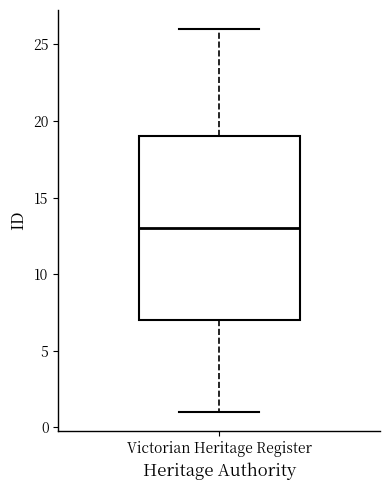

Read this box plot against the y-axis: the position of the median line, the range covered by the box, and the ends of both whiskers. The values are not printed on the chart, so give them approximately, as read against the axis.

median 13, box 7 to 19, whiskers 1 to 26